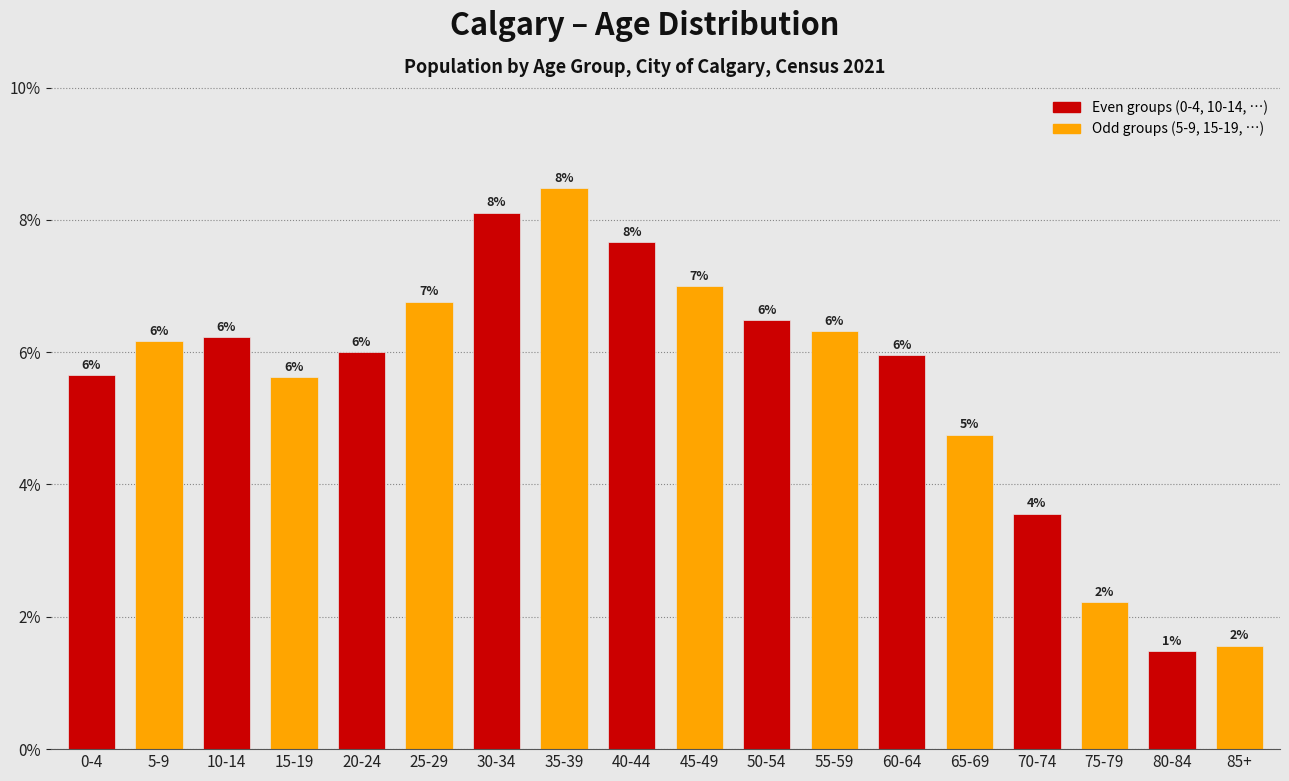

Approximately how many times larger is the value at 45-49 compared to 40-44?

0.9